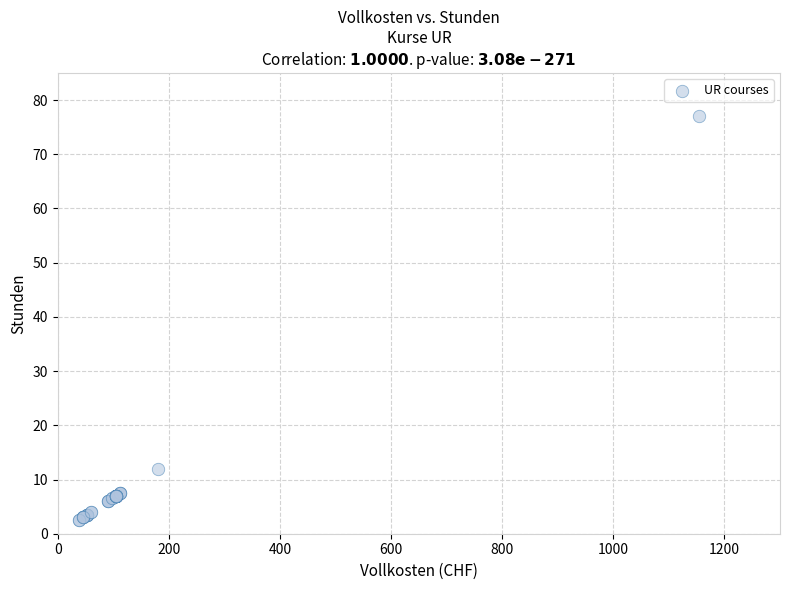

What Y value in the scatter plot is closest to 39?

12.0